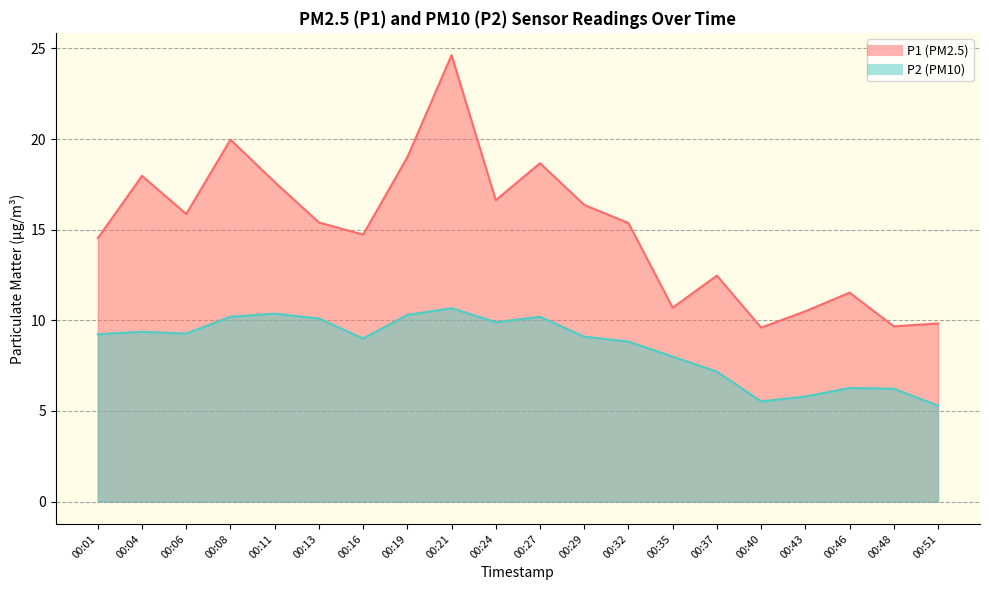

True or false: P2 and P1 intersect in this chart.

False